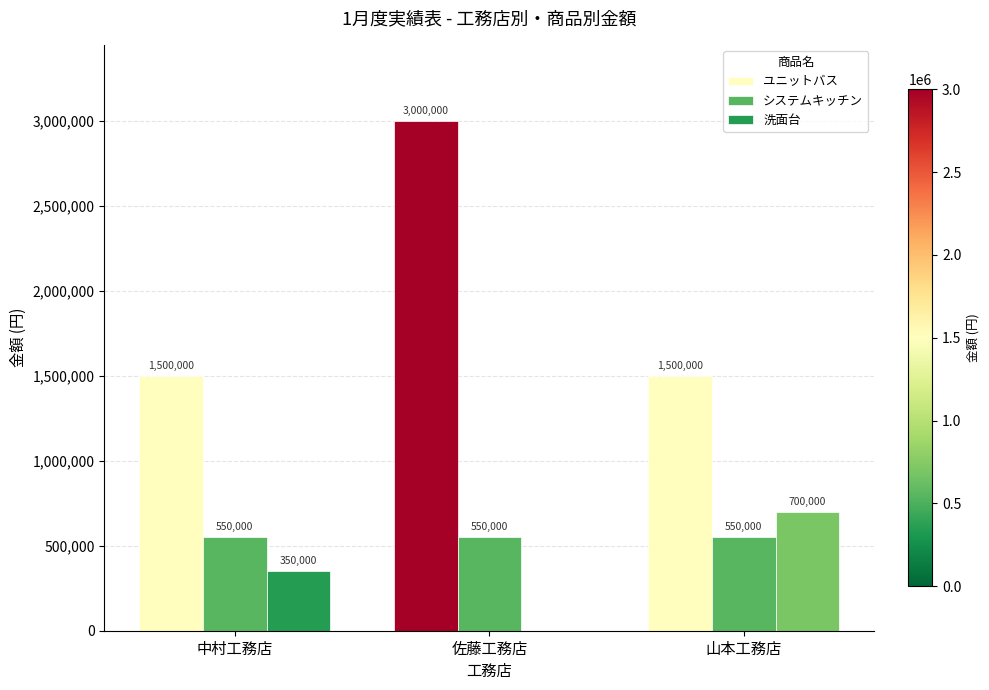

What are all the series names shown in the legend?

ユニットバス, システムキッチン, 洗面台